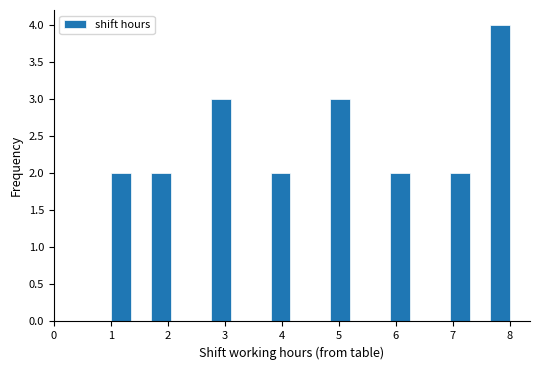

Around what value on the x-axis is the tallest bar? Give the approximate position of its centre, as read against the axis.

7.8